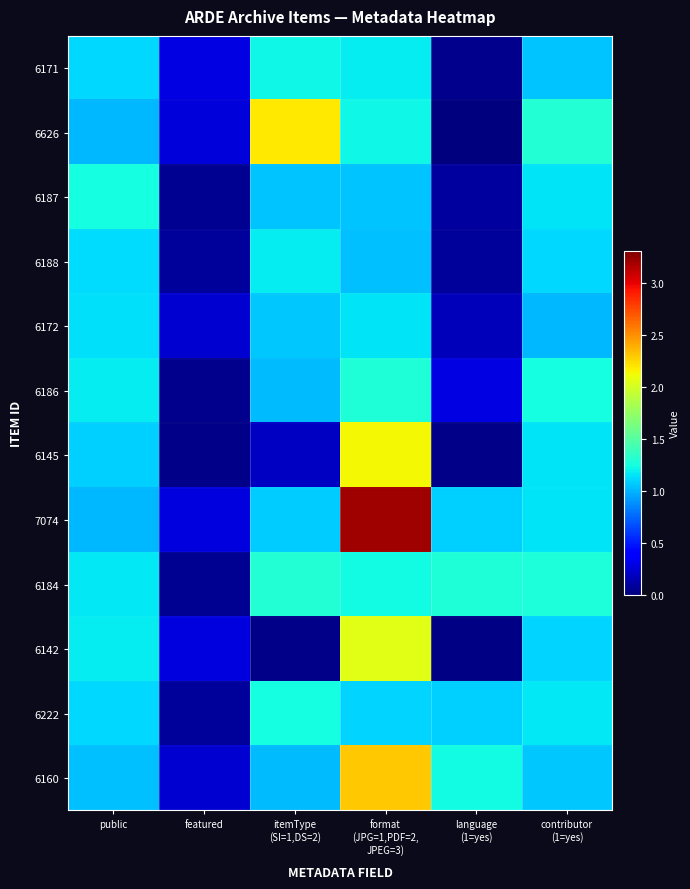

What is the total value across all series at contributor
(1=yes)?

13.8